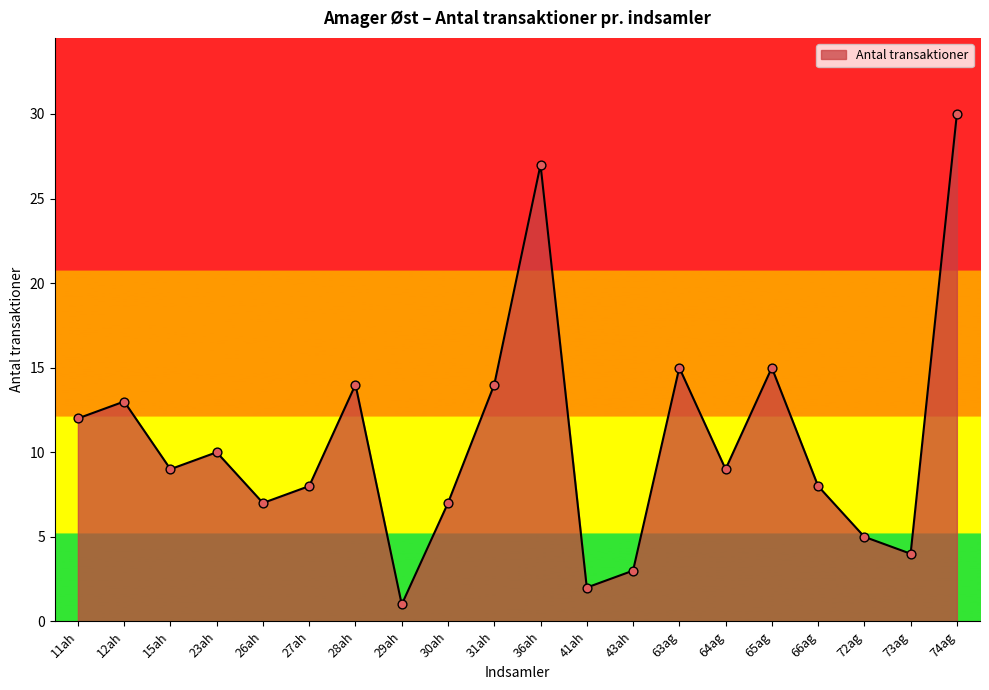

Between 64ag and 66ag, which is larger?

64ag